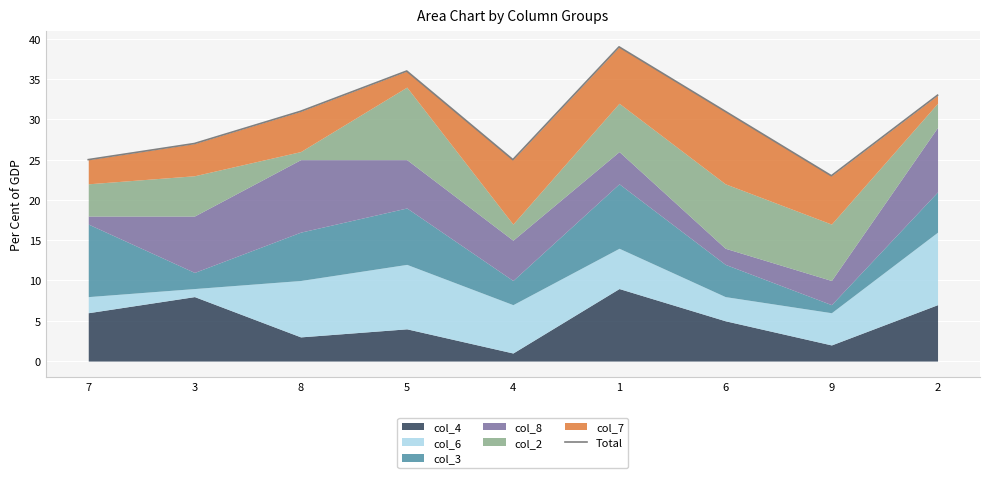

Where is the data nearest to the value 31?

8